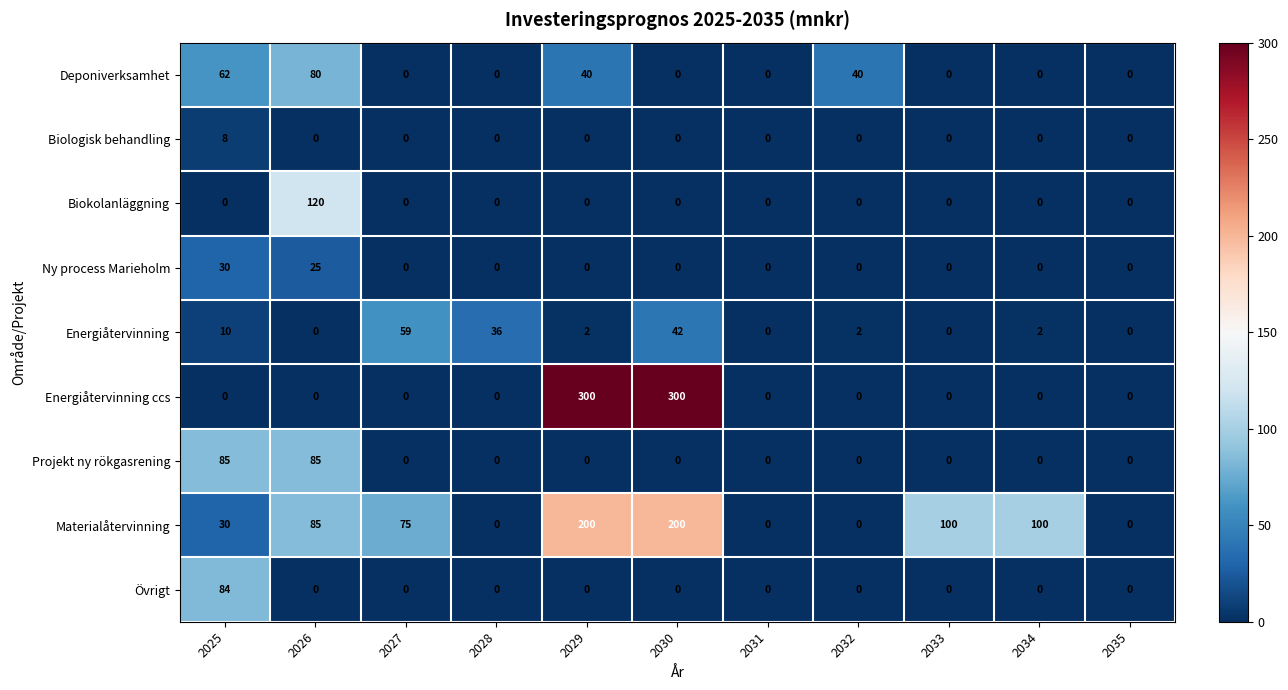

How many distinct data groups are displayed?

9